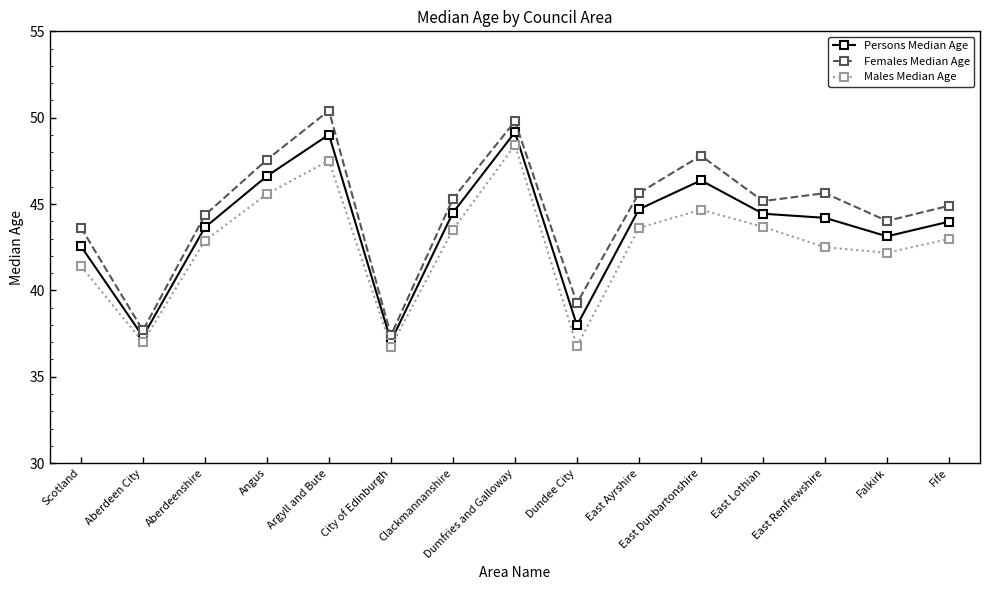

Rank the series by their maximum value, from lowest to highest.

Males Median Age, Persons Median Age, Females Median Age